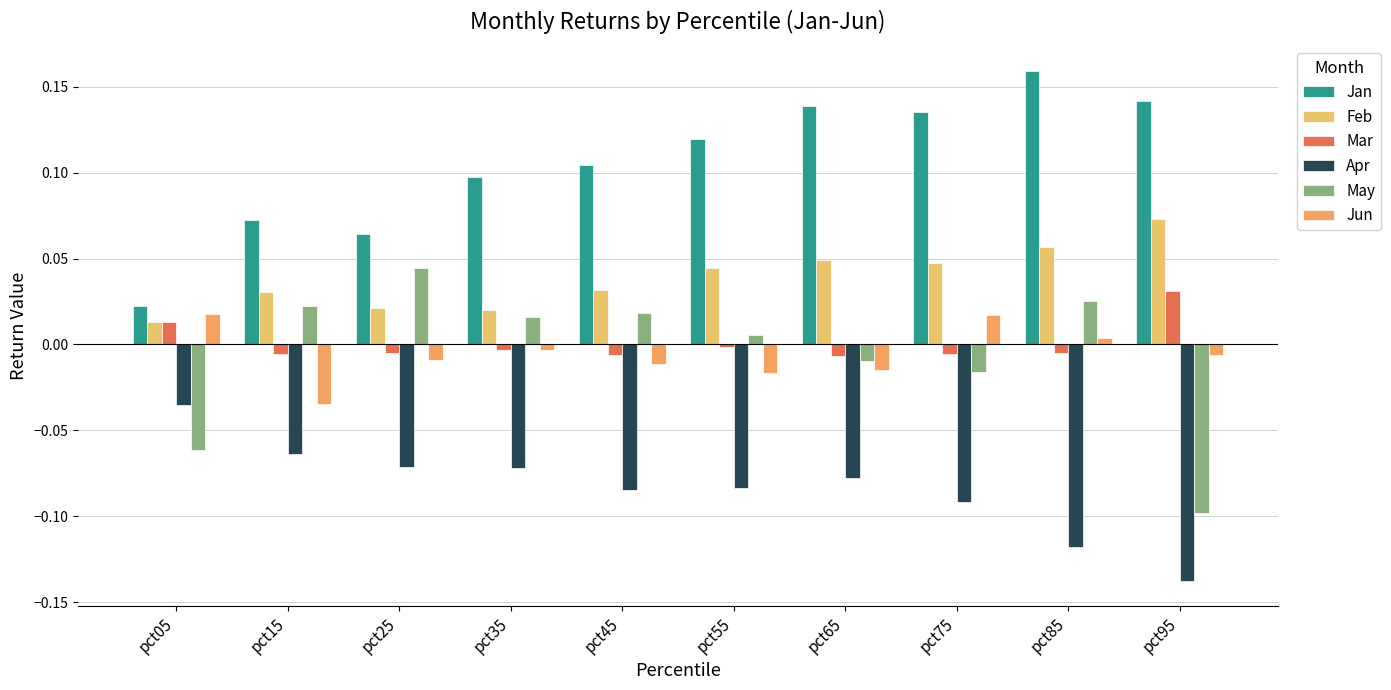

How many data points in May are above 0?

6